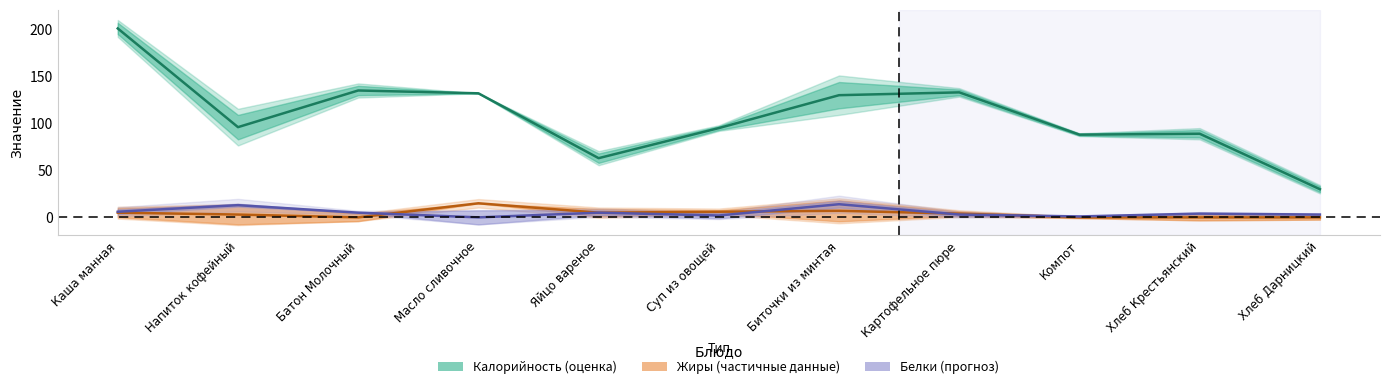

What is the difference between the maximum and minimum values in the Белки series?

14